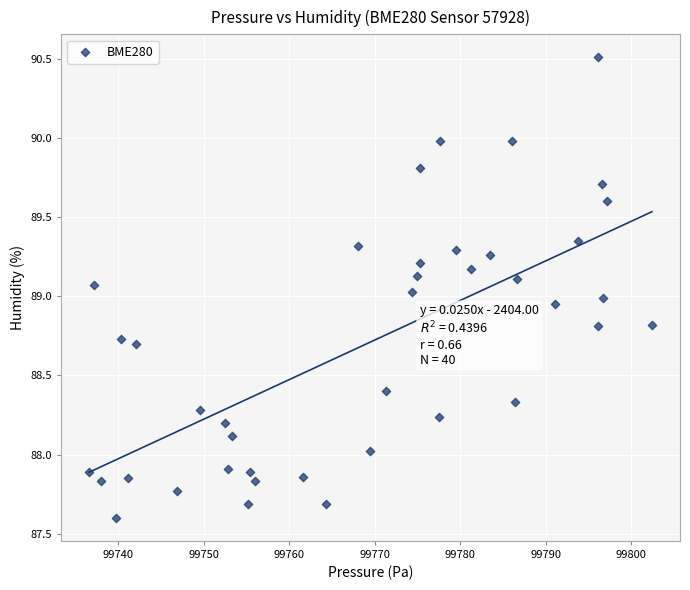

What is the range of Y values (max minus min)?

2.9